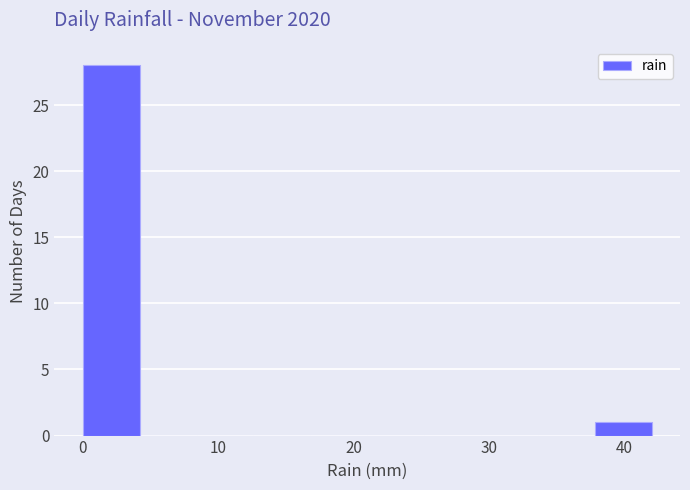

What is the height of the bar covering 0.0 to 4.2 on the x-axis? Neither the bar edges nor the heights are printed on the chart, so give them approximately, as read against the axes.

28